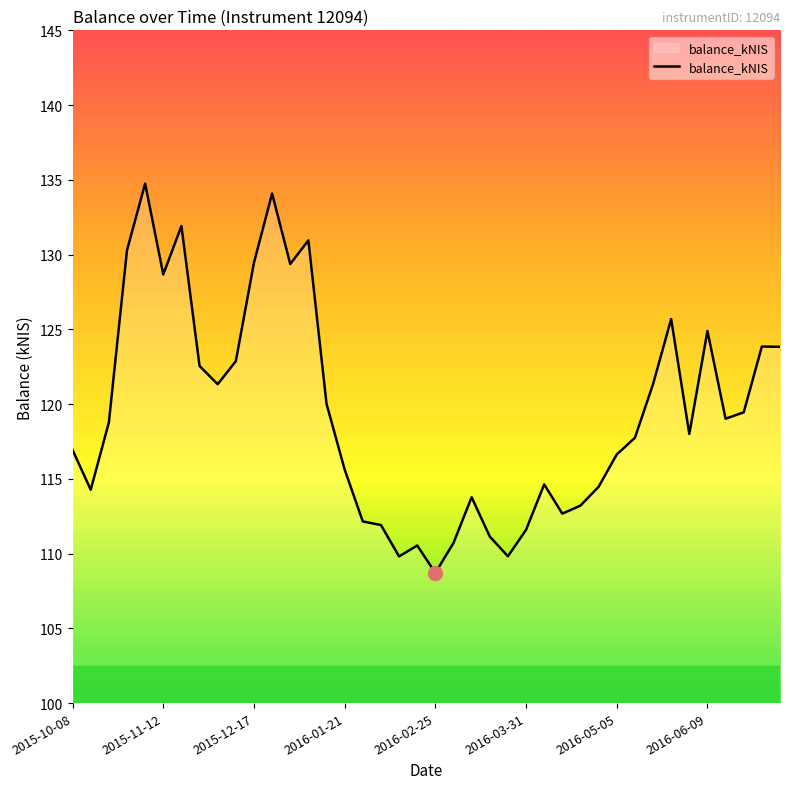

What is the greatest value displayed?

134.8